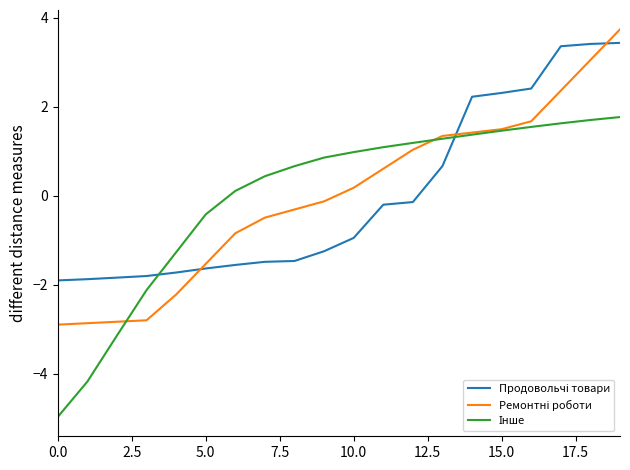

What is the maximum value shown in the chart?

3.7